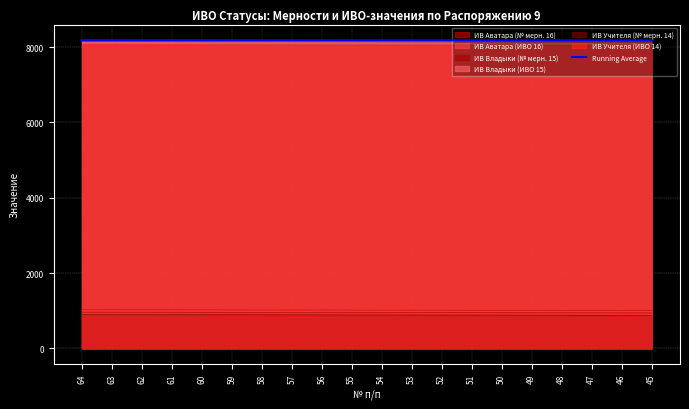

What is the minimum value shown in the chart?

877.0